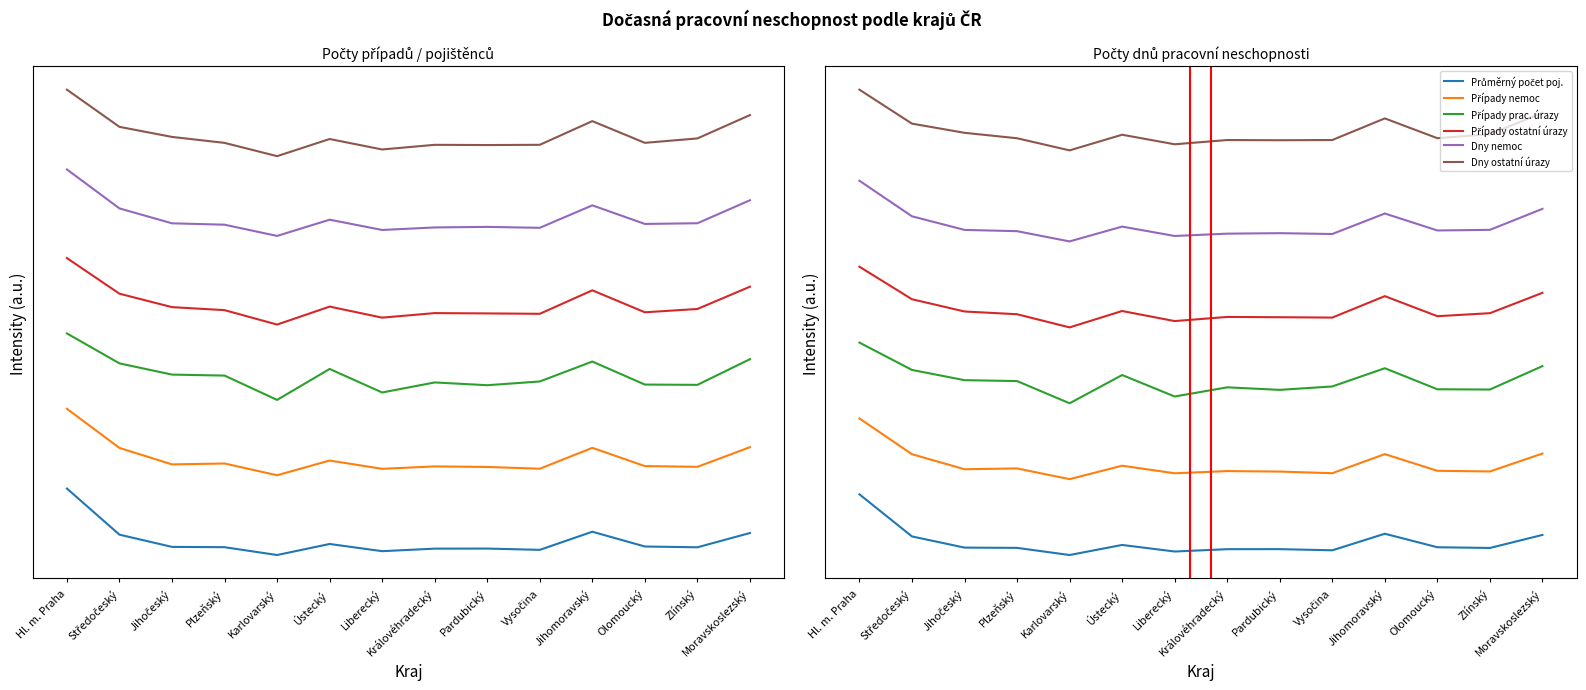

Rank the categories by Průměrný počet poj. value from highest to lowest.

Hl. m. Praha, Jihomoravský, Moravskoslezský, Středočeský, Ústecký, Olomoucký, Jihočeský, Plzeňský, Zlínský, Pardubický, Královéhradecký, Vysočina, Liberecký, Karlovarský